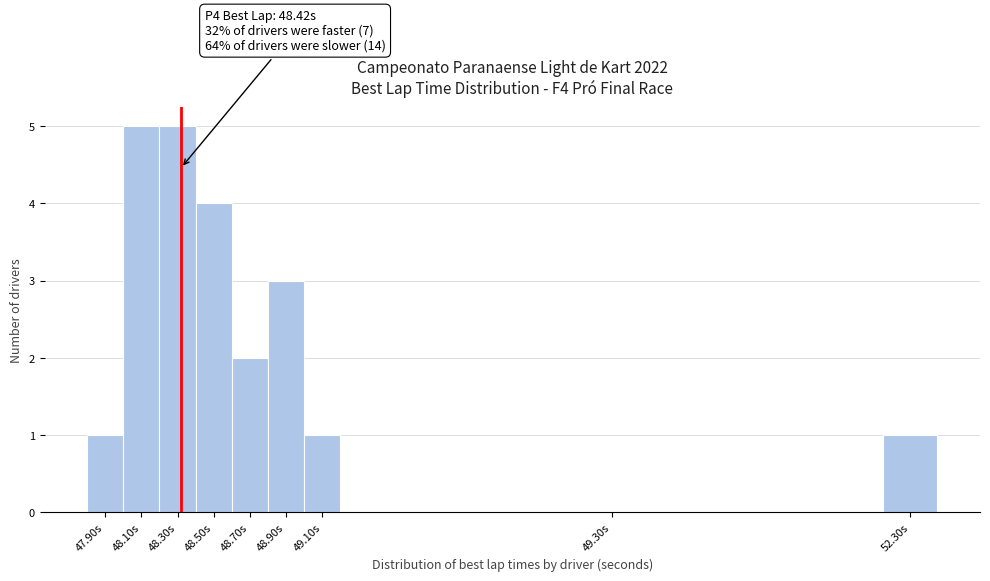

Reading left to right, extract all data points from this chart.

47.90s=1	48.10s=5	48.30s=5	48.50s=4	48.70s=2	48.90s=3	49.10s=1	49.30s=0	52.30s=1